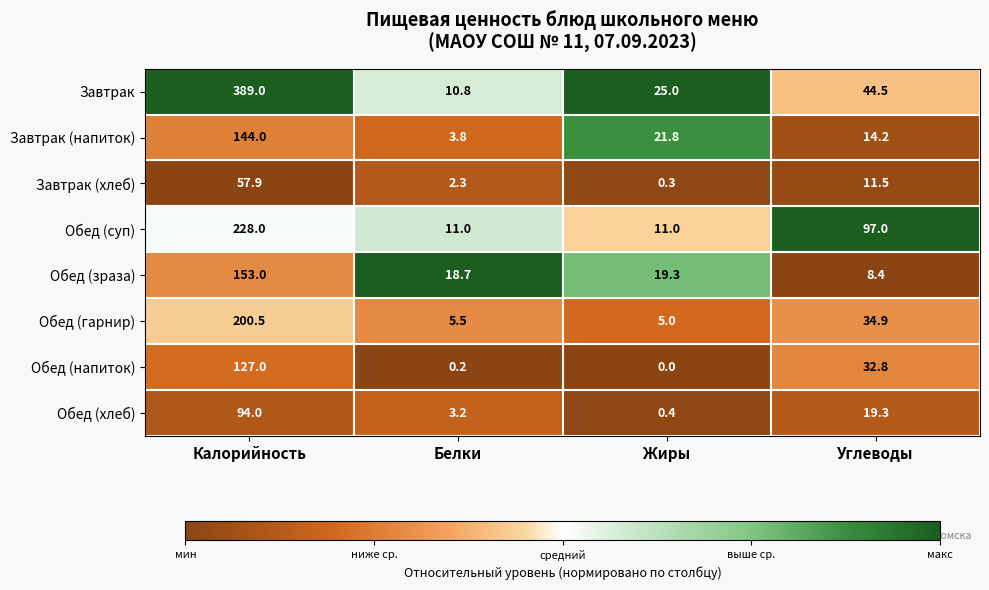

How many Обед (суп) values are between 11 and 228?

4